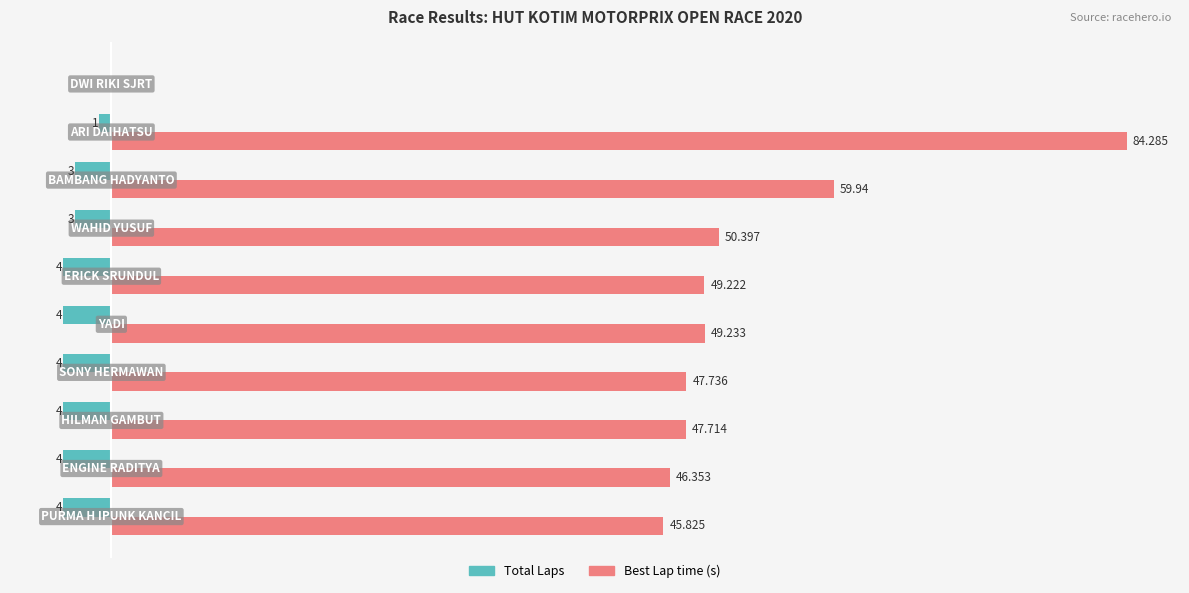

Reading left to right, extract all data points from this chart.

Total Laps: -4.0	-4.0	-4.0	-4.0	-4.0	-4.0	-3.0	-3.0	-1.0	0.0
Best Lap time: 45.8	46.4	47.7	47.7	49.2	49.2	50.4	59.9	84.3	0.0